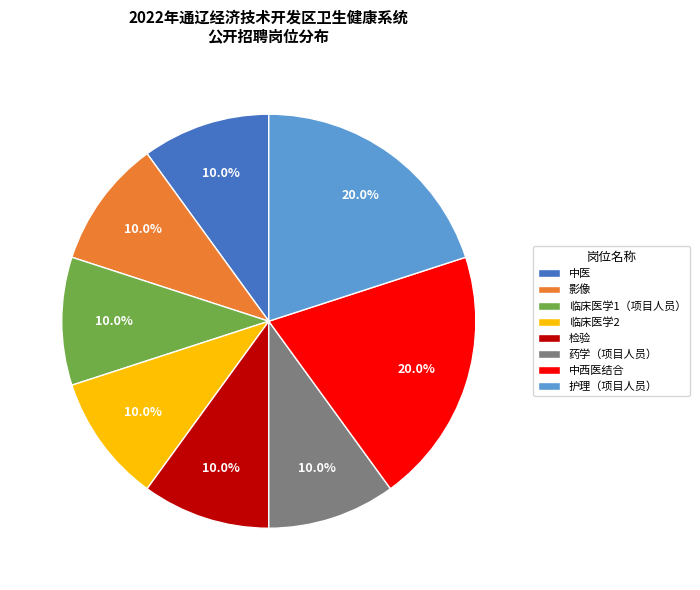

Is it true that 临床医学2 is 10% of the pie?

True